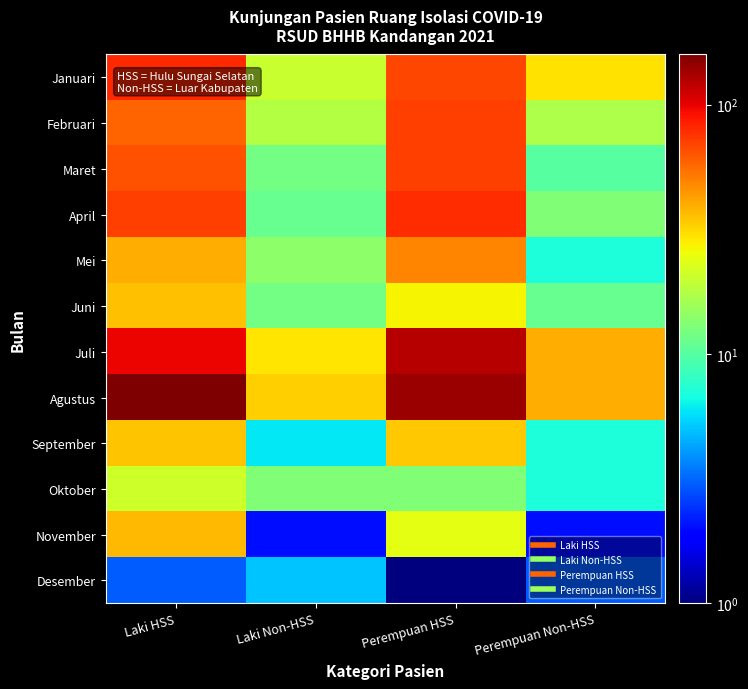

Which label corresponds to the largest value in the chart?

Laki HSS